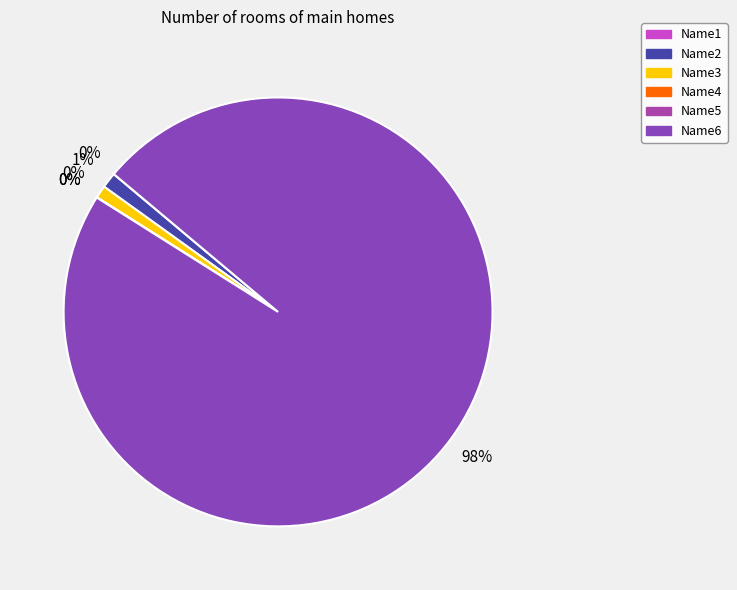

Which category has the smallest portion of the pie?

Name5